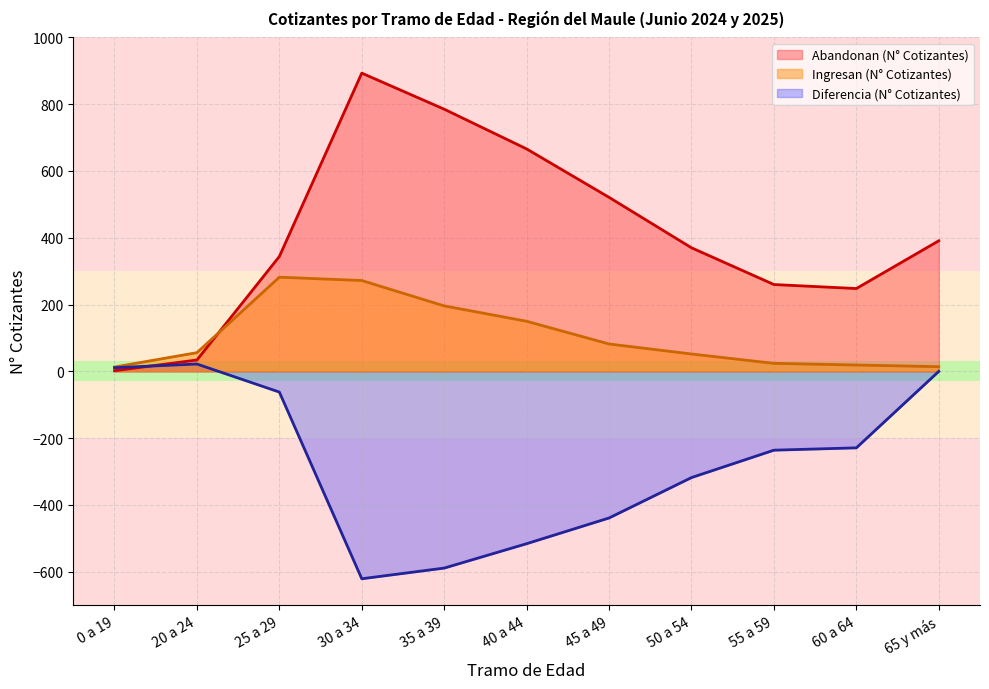

What is the total value across all series at 30 a 34?

544